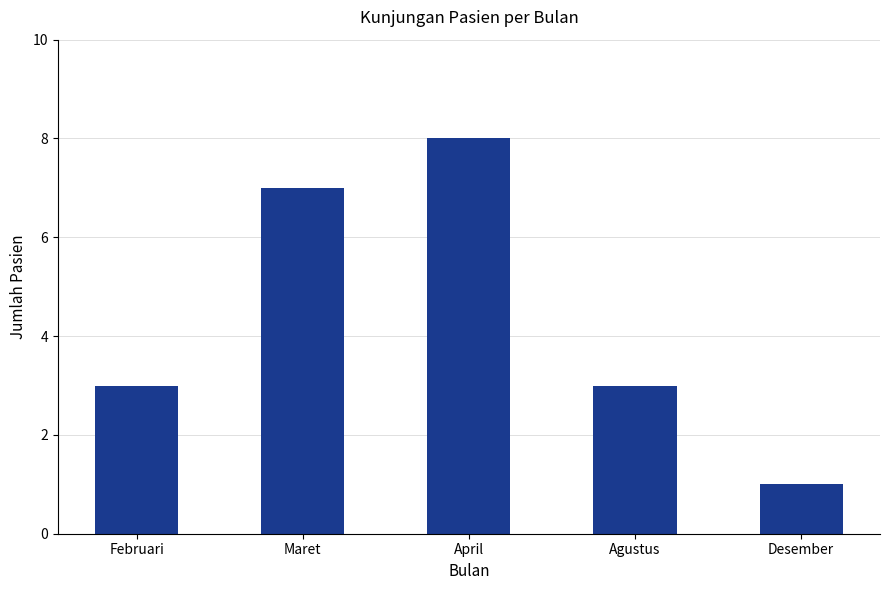

What is the average value?

4